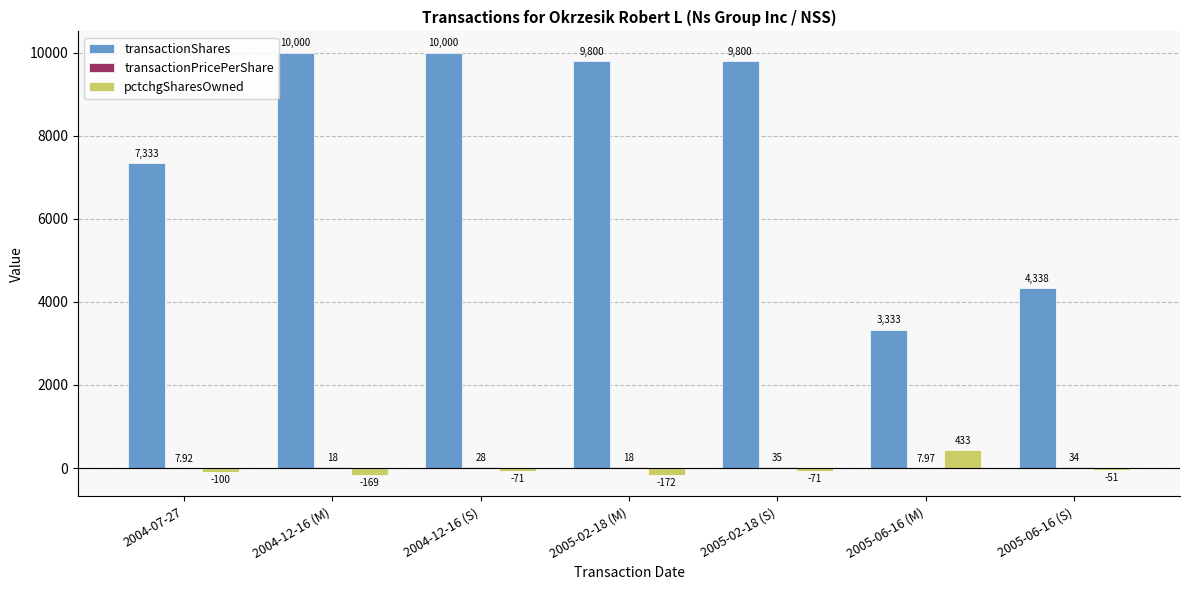

At which label is pctchgSharesOwned closest to 130?

2005-06-16 (S)